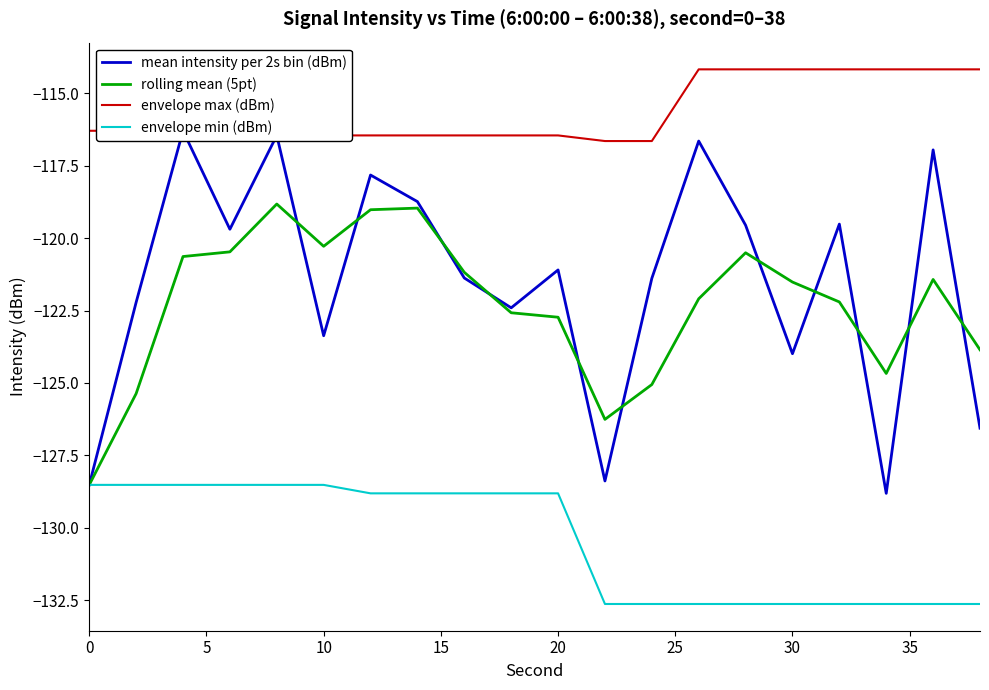

True or false: envelope max (dBm) and envelope min (dBm) intersect in this chart.

False